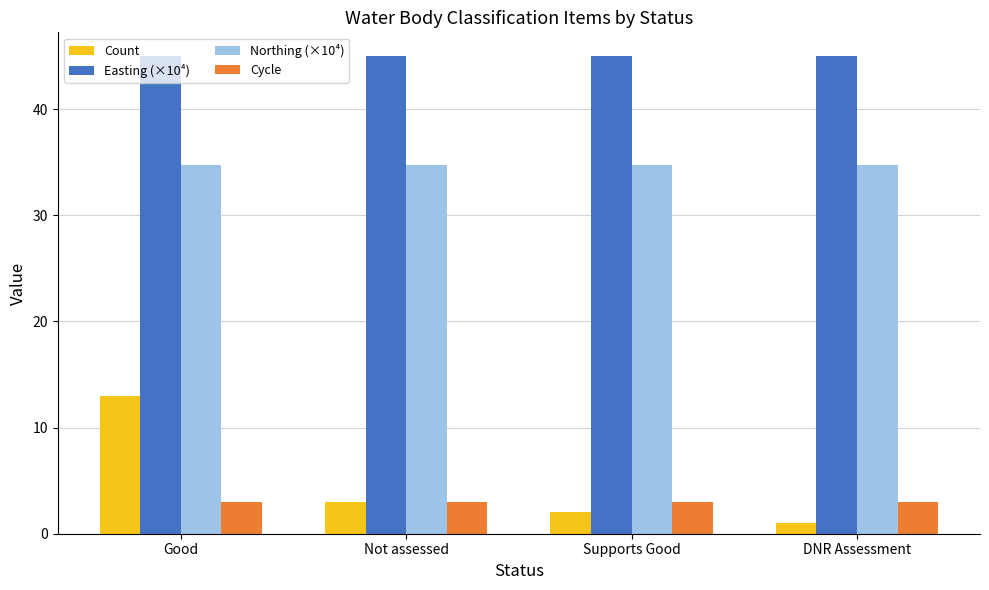

What is the minimum value shown in the chart?

1.0